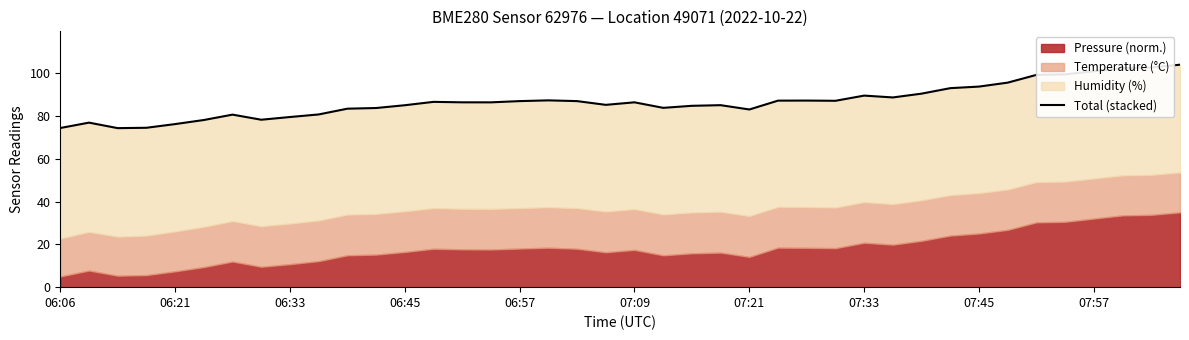

Reading left to right, what are all the values shown in this chart?

74.4	76.9	74.4	74.5	76.3	78.2	80.7	78.3	79.6	80.8	83.5	83.8	85.1	86.7	86.4	86.4	87.0	87.4	87.0	85.3	86.4	83.9	84.8	85.1	83.1	87.2	87.3	87.2	89.6	88.7	90.5	93.1	93.8	95.7	99.3	99.5	101.0	102.4	102.7	104.0